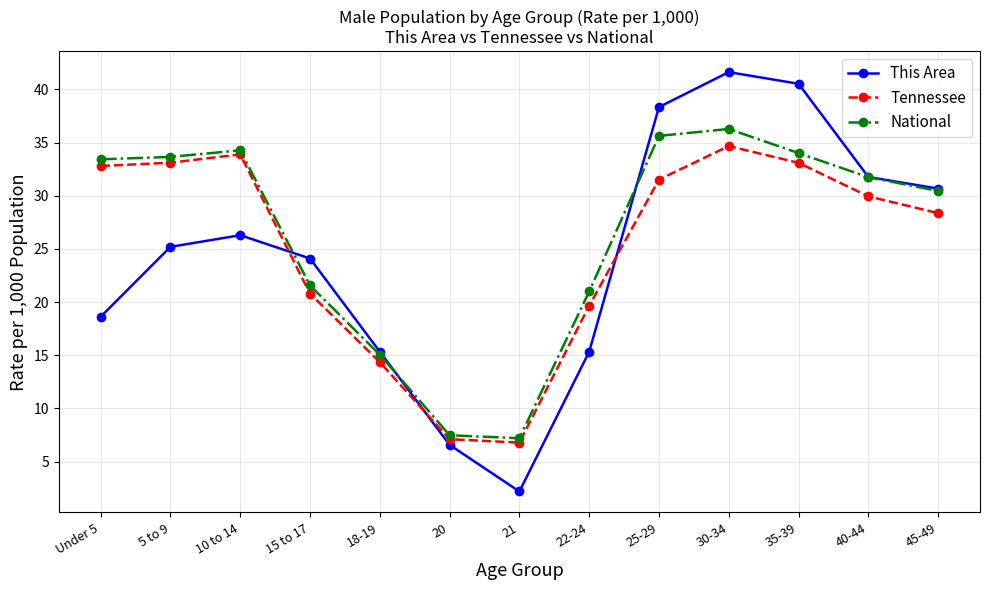

What is the lowest value of the This Area series?

2.2